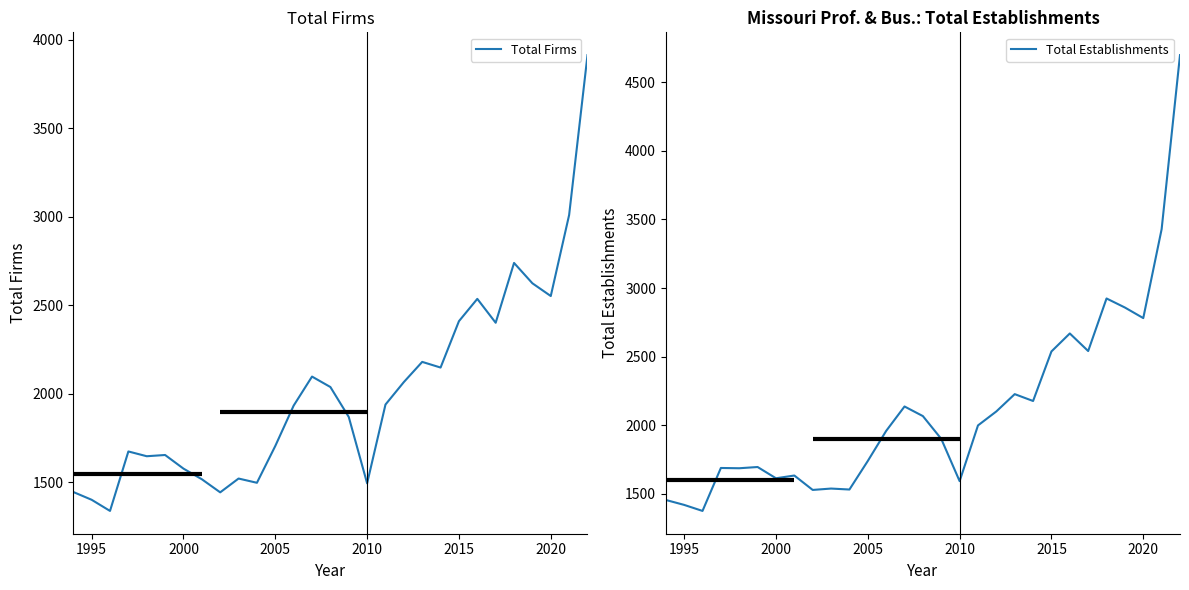

What is the lowest value of the Total Firms series?

1339